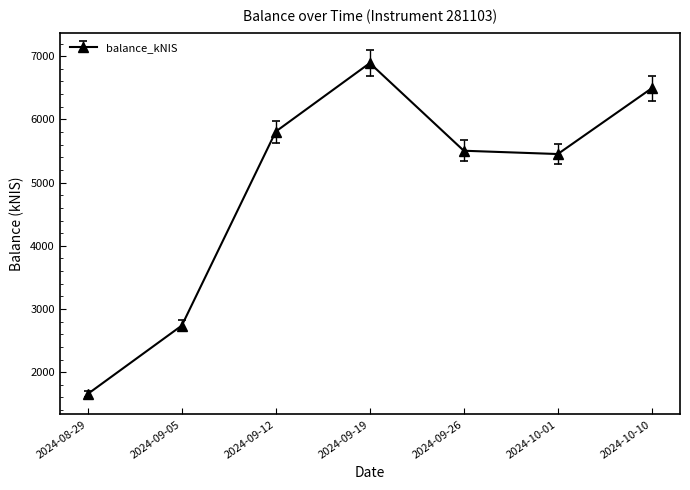

What is the ratio of the value at 2024-09-12 to the value at 2024-08-29?

3.5